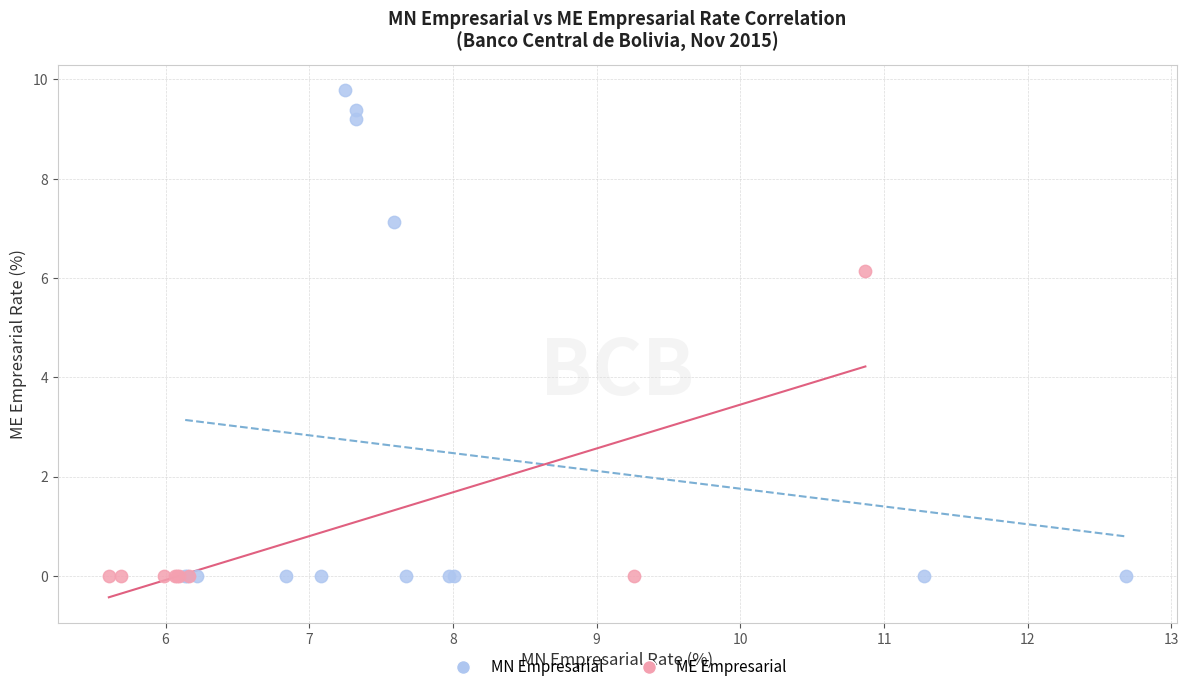

Which series has the widest spread of Y values?

MN Empresarial